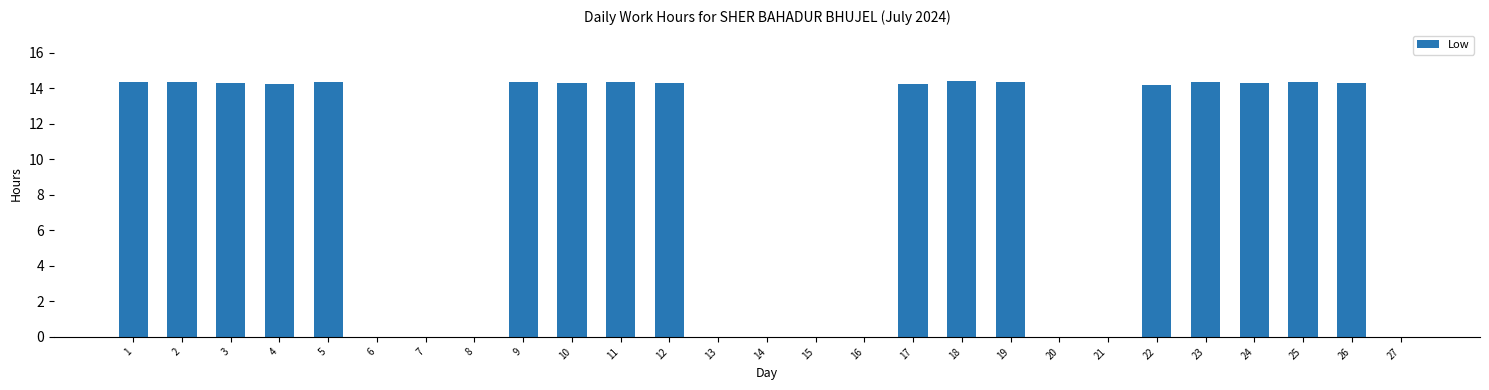

What is the maximum value shown in the chart?

14.4